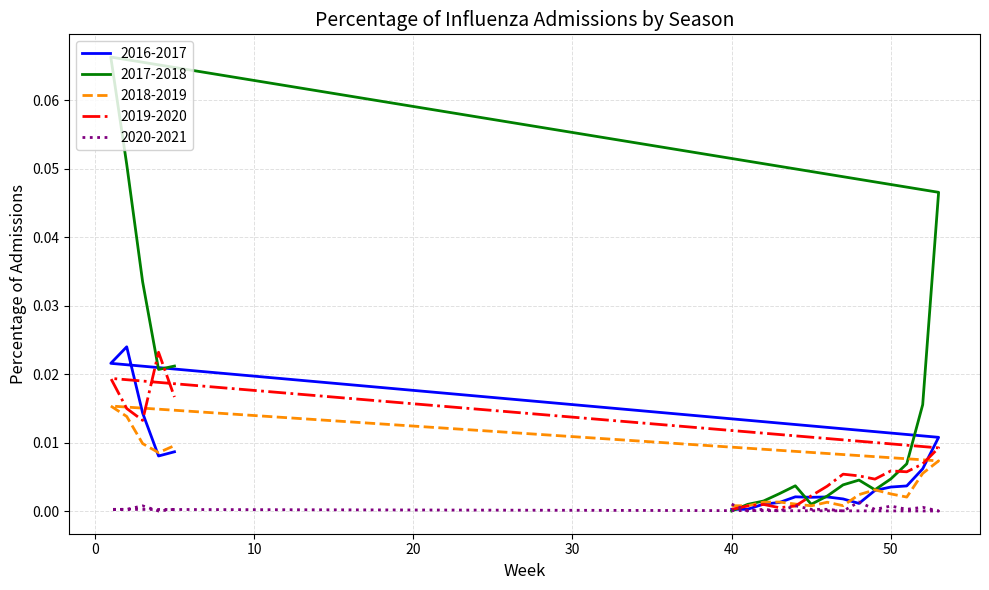

Reading right to left, extract all data points from this chart.

2016-2017: 5=0.0	4=0.0	3=0.0	2=0.0	1=0.0	53=0.0	52=0.0	51=0.0	50=0.0	49=0.0	48=0.0	47=0.0	46=0.0	45=0.0	44=0.0	43=0.0	42=0.0	41=0.0	40=0.0
2017-2018: 5=0.0	4=0.0	3=0.0	2=0.1	1=0.1	53=0.0	52=0.0	51=0.0	50=0.0	49=0.0	48=0.0	47=0.0	46=0.0	45=0.0	44=0.0	43=0.0	42=0.0	41=0.0	40=0.0
2018-2019: 5=0.0	4=0.0	3=0.0	2=0.0	1=0.0	53=0.0	52=0.0	51=0.0	50=0.0	49=0.0	48=0.0	47=0.0	46=0.0	45=0.0	44=0.0	43=0.0	42=0.0	41=0.0	40=0.0
2019-2020: 5=0.0	4=0.0	3=0.0	2=0.0	1=0.0	53=0.0	52=0.0	51=0.0	50=0.0	49=0.0	48=0.0	47=0.0	46=0.0	45=0.0	44=0.0	43=0.0	42=0.0	41=0.0	40=0.0
2020-2021: 5=0.0	4=0.0	3=0.0	2=0.0	1=0.0	53=0.0	52=0.0	51=0.0	50=0.0	49=0.0	48=0.0	47=0.0	46=0.0	45=0.0	44=0.0	43=0.0	42=0.0	41=0.0	40=0.0